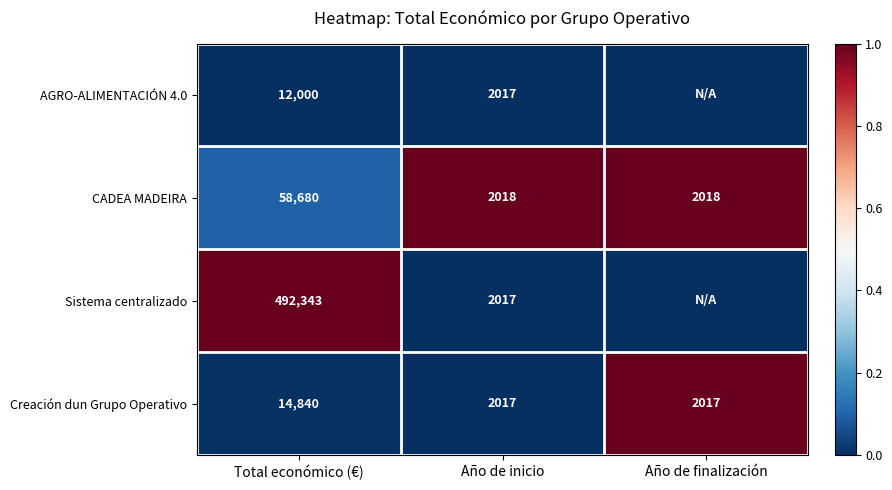

Is it true that CADEA MADEIRA equals 855 at Año de inicio?

False